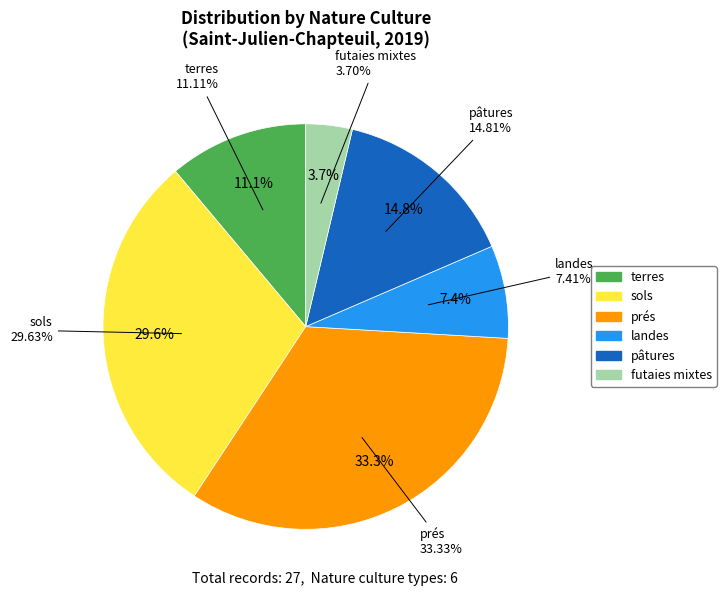

What percentage is the futaies mixtes slice, to the nearest percent?

4%